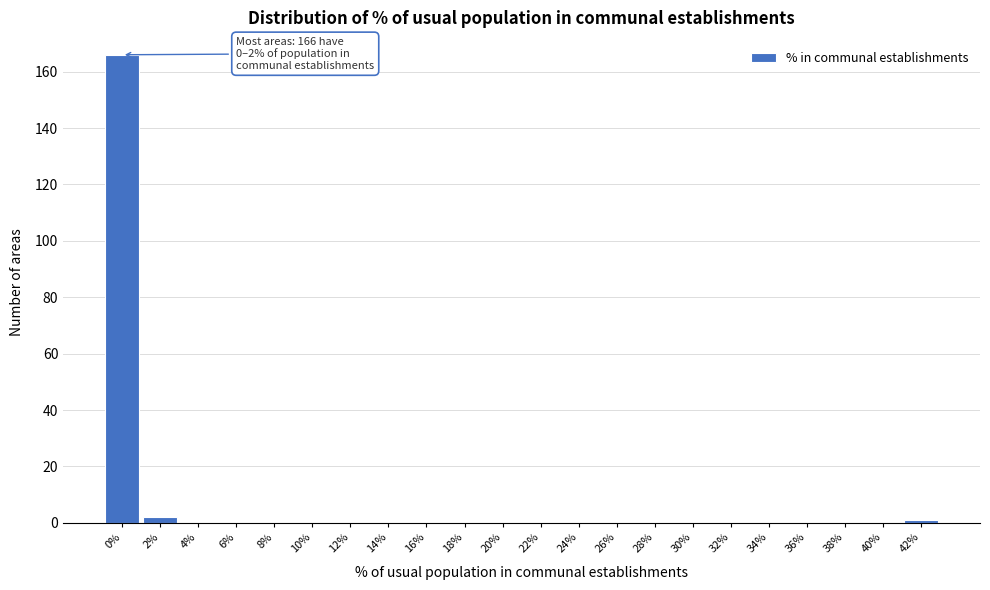

Reading left to right, extract all data points from this chart.

0%=166	2%=2	4%=0	6%=0	8%=0	10%=0	12%=0	14%=0	16%=0	18%=0	20%=0	22%=0	24%=0	26%=0	28%=0	30%=0	32%=0	34%=0	36%=0	38%=0	40%=0	42%=1